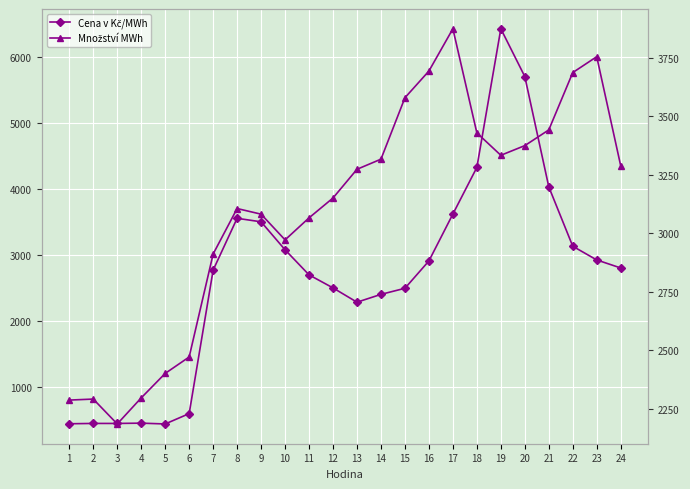

How many series are shown in this chart?

2